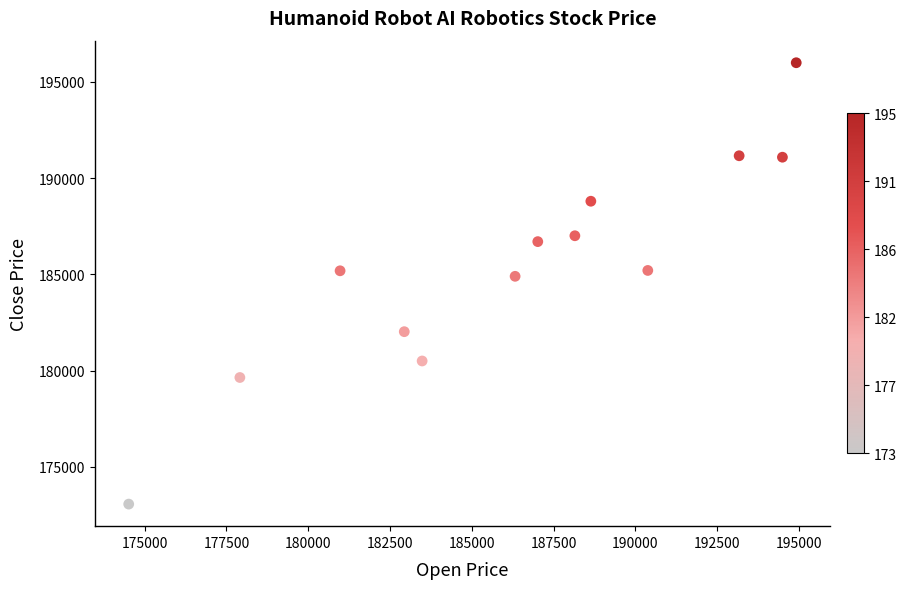

What is the range of Y values (max minus min)?

22926